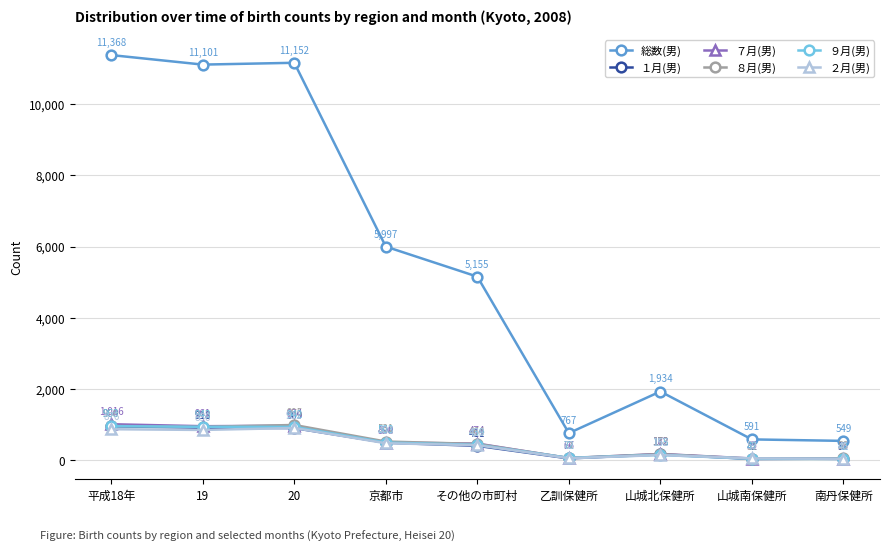

What is the spread (max minus min) of values at その他の市町村?

4744